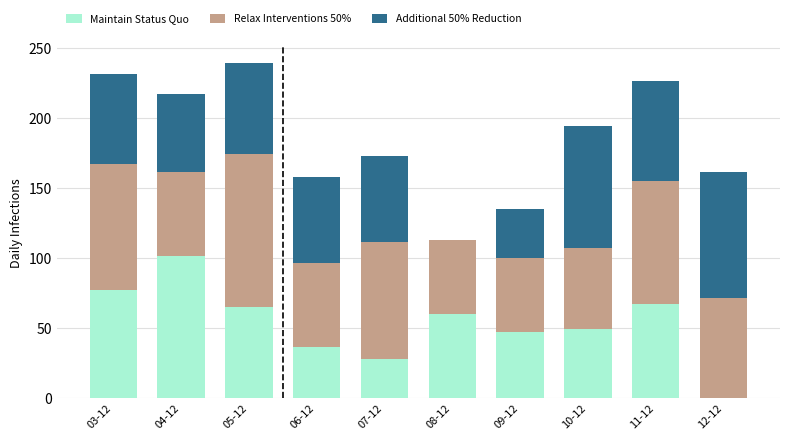

What are all the series names shown in the legend?

Maintain Status Quo, Relax Interventions 50%, Additional 50% Reduction